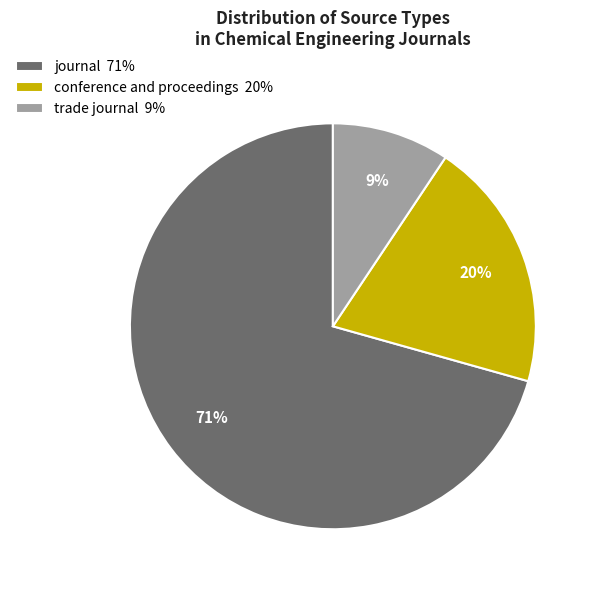

Which slice is the smallest?

trade journal